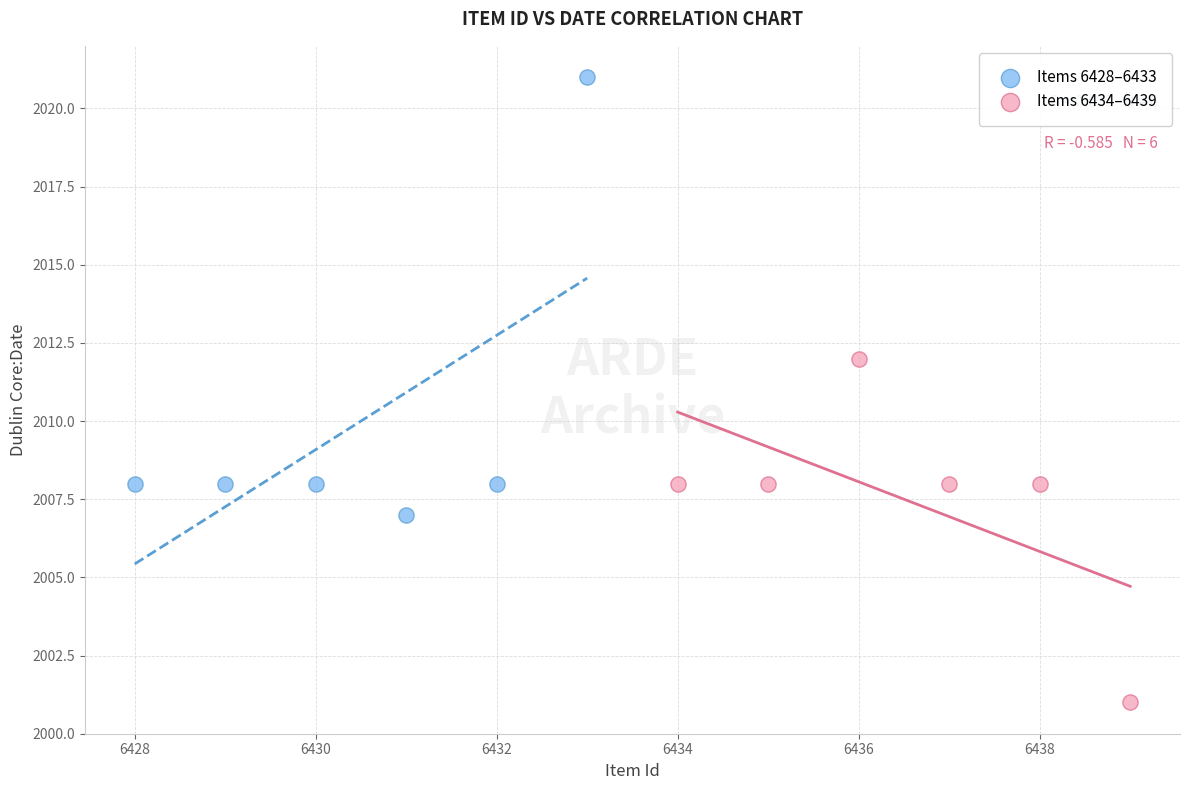

Which series has the widest spread of Y values?

Items 6428–6433